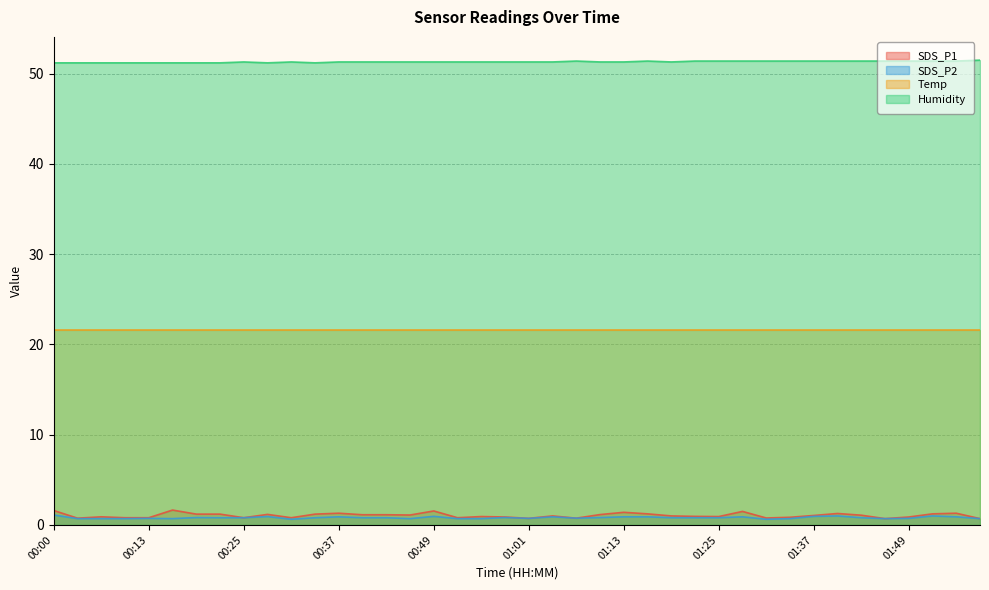

Which series has the largest total across all categories?

Humidity